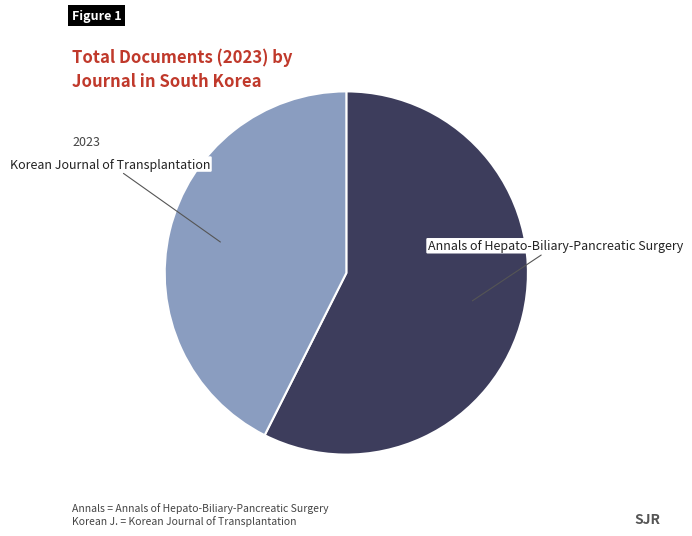

Does any single category account for the majority?

Yes